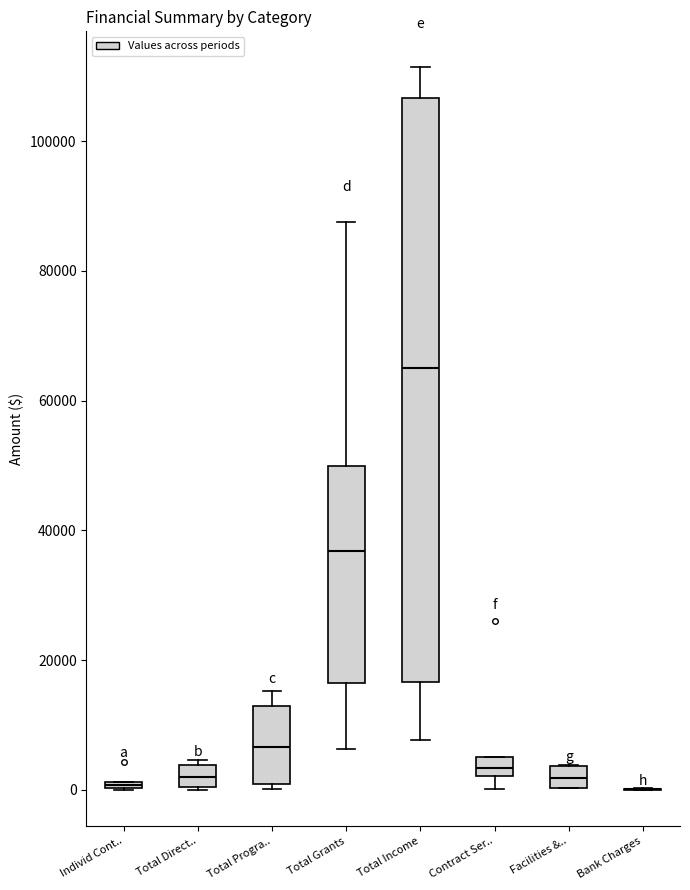

Comparing the boxes themselves (not the whiskers), which one is the tallest?

Total Income